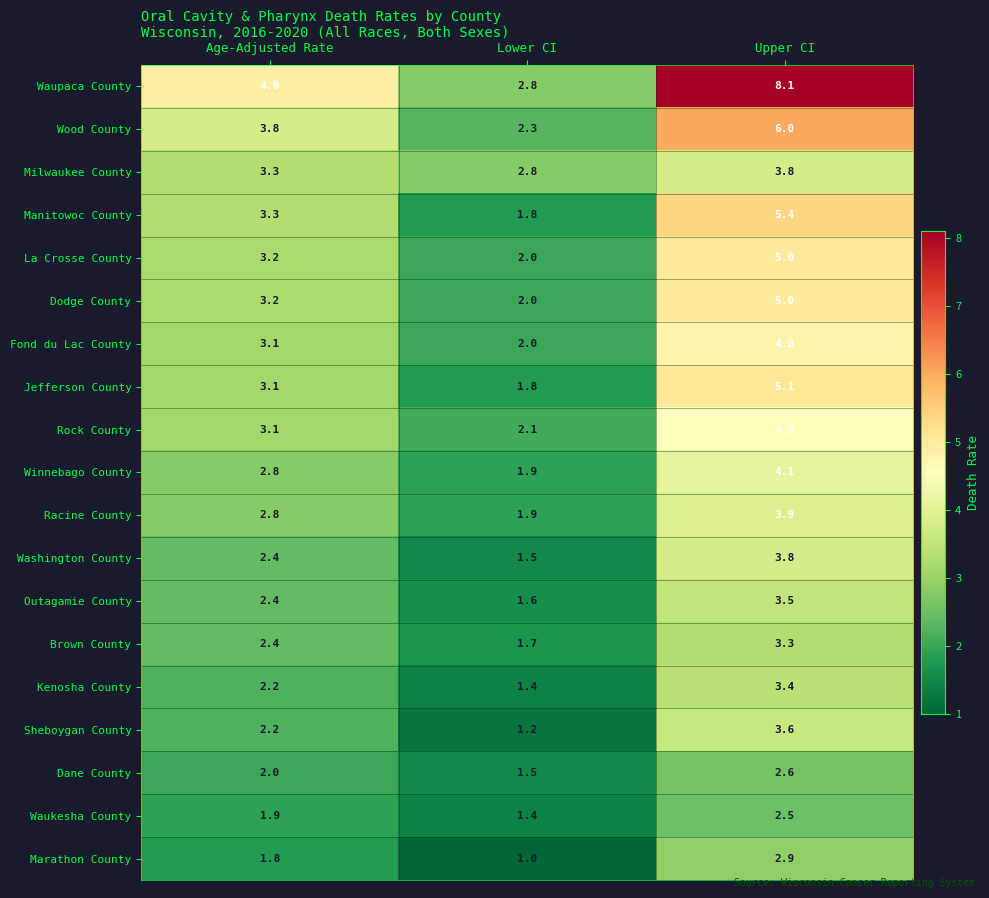

Where is Dane County nearest to the value 2?

Age-Adjusted Rate